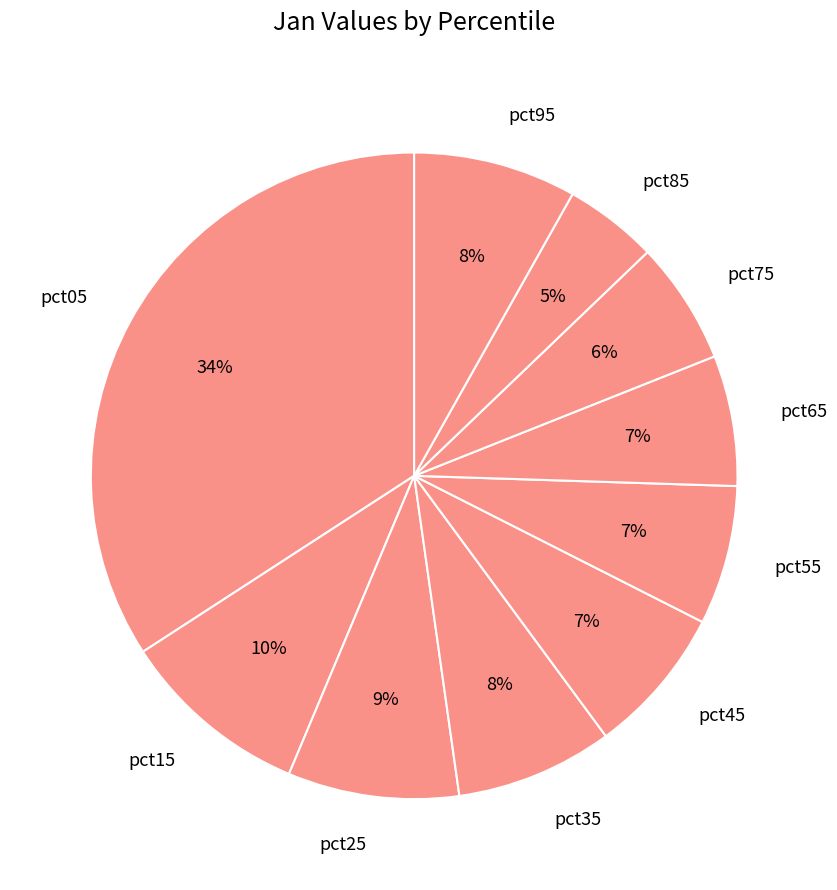

Which category has the biggest portion of the pie?

pct05